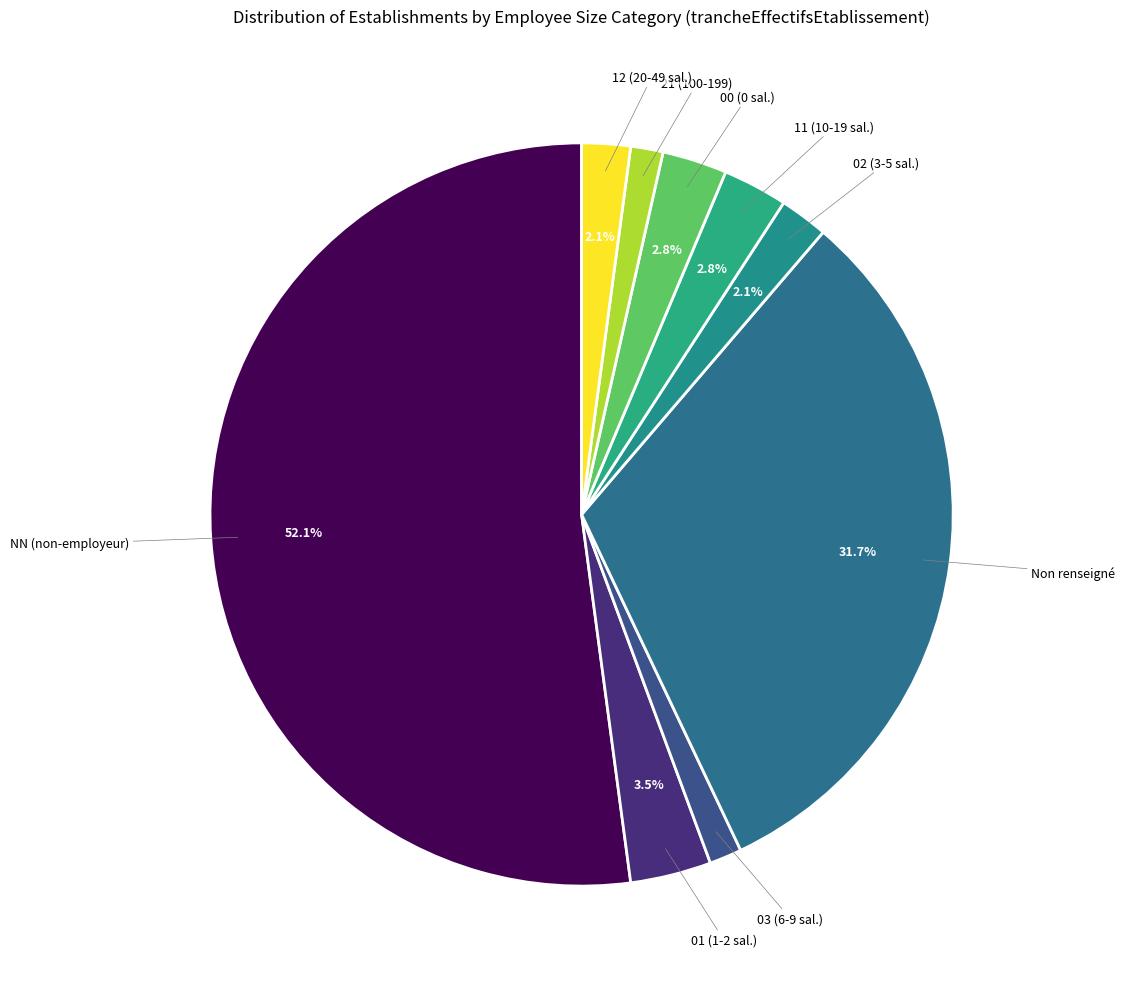

Combined, do NN (non-employeur) and 02 (3-5 sal.) account for over 50%?

Yes